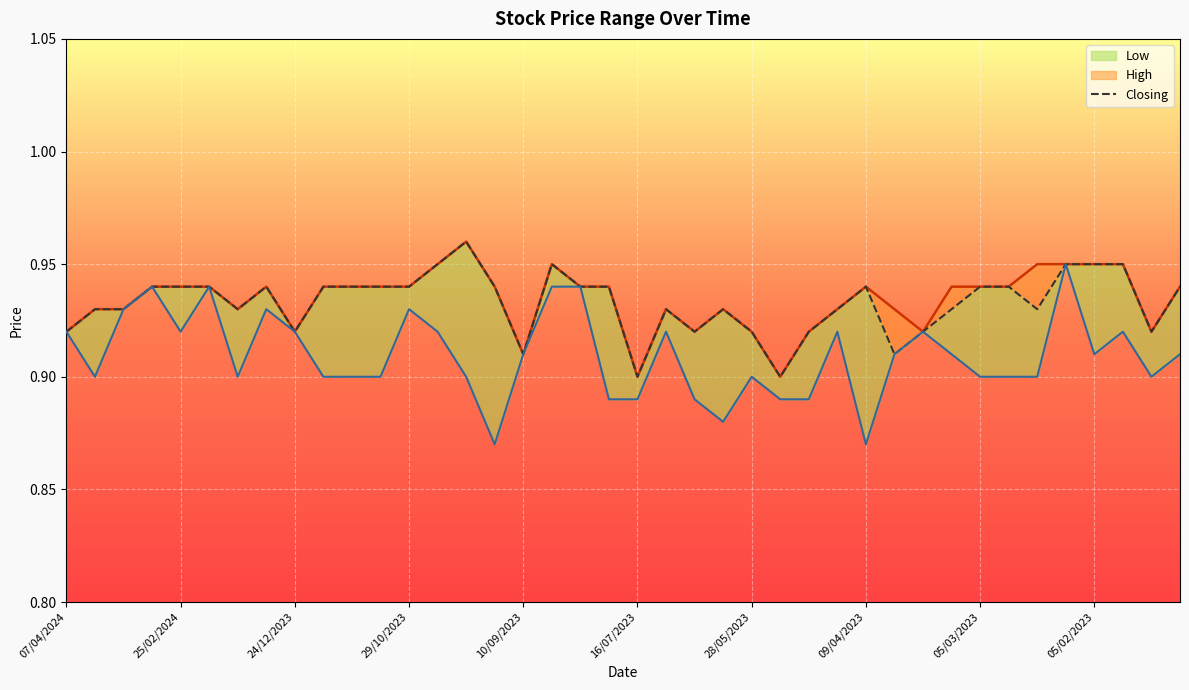

List the labels in order of Low value, largest first.

12/02/2023, 03/03/2024, 11/02/2024, 20/08/2023, 30/07/2023, 24/03/2024, 31/12/2023, 29/10/2023, 07/04/2024, 25/02/2024, 24/12/2023, 08/10/2023, 25/06/2023, 25/04/2023, 26/03/2023, 29/01/2023, 10/09/2023, 02/04/2023, 12/03/2023, 05/02/2023, 08/01/2023, 31/03/2024, 04/02/2024, 26/11/2023, 12/11/2023, 05/11/2023, 24/09/2023, 28/05/2023, 05/03/2023, 26/02/2023, 19/02/2023, 22/01/2023, 23/07/2023, 16/07/2023, 18/06/2023, 21/05/2023, 14/05/2023, 11/06/2023, 17/09/2023, 09/04/2023